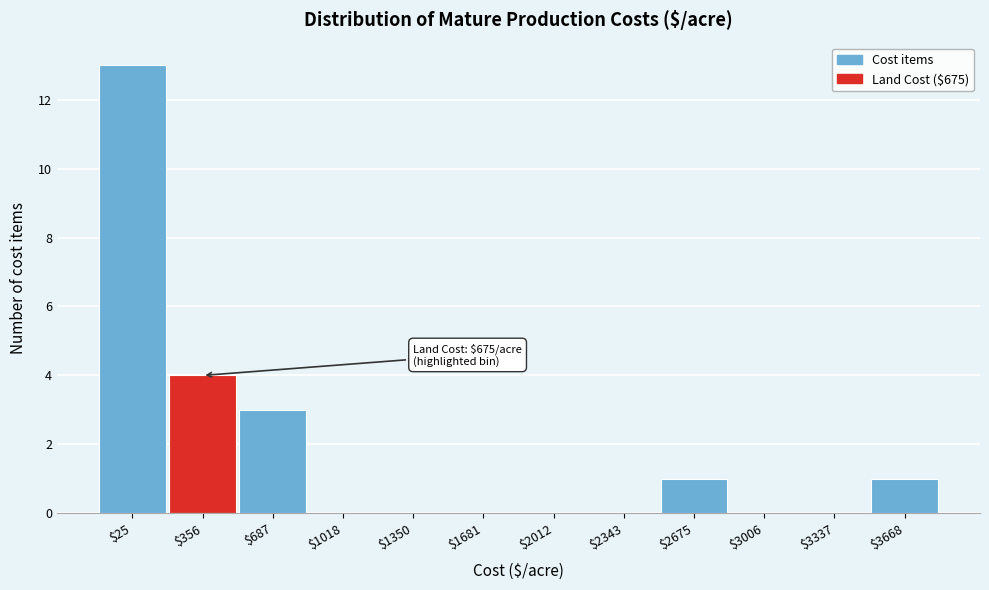

Where is the data nearest to the value 6?

$356